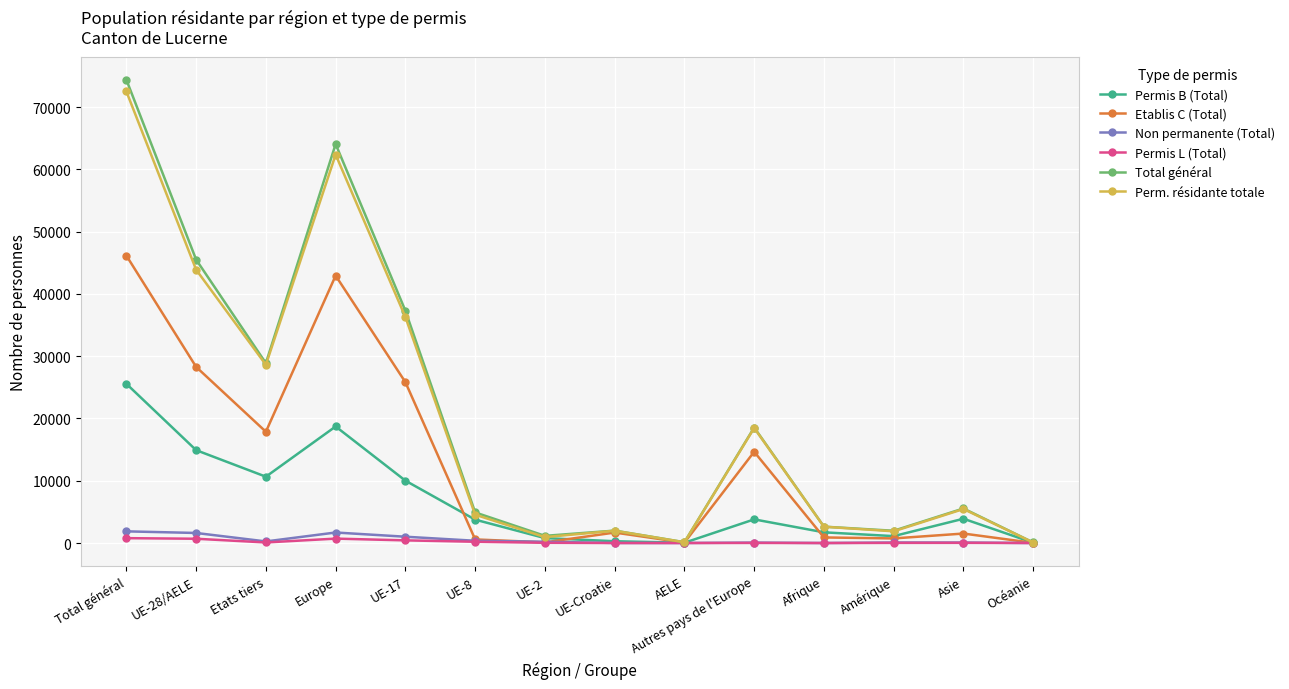

What are all the series names shown in the legend?

Permis B (Total), Etablis C (Total), Non permanente (Total), Permis L (Total), Total général, Perm. résidante totale